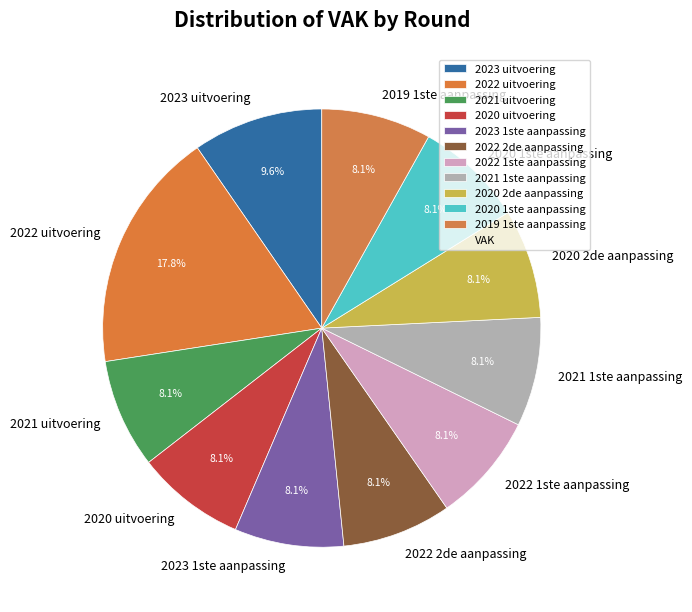

What is the largest slice in the pie chart?

2022 uitvoering